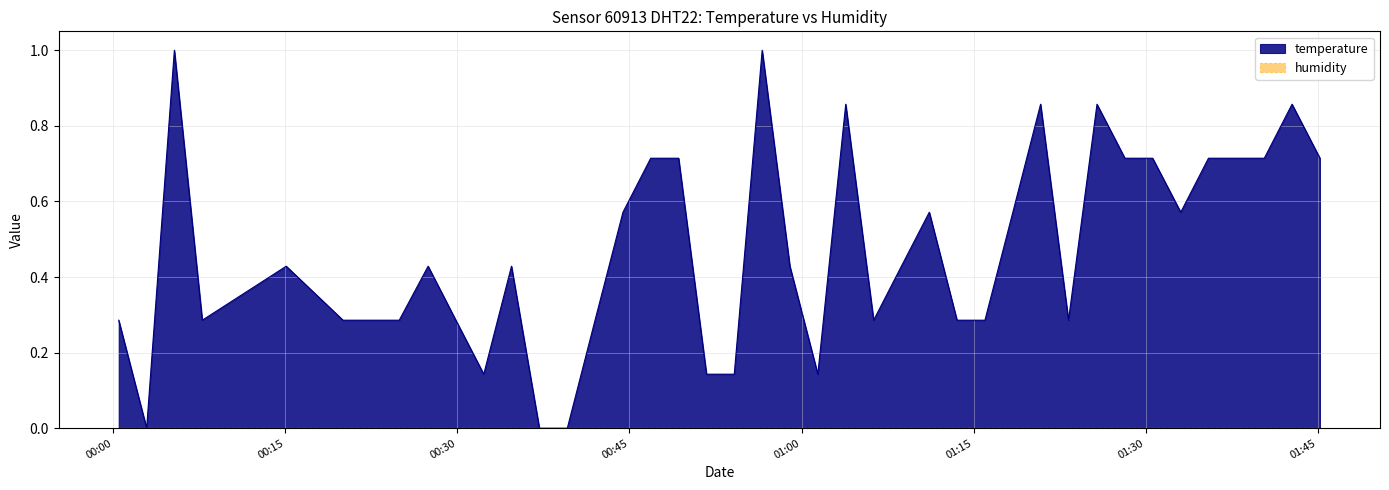

Which series has the widest spread of values?

temperature